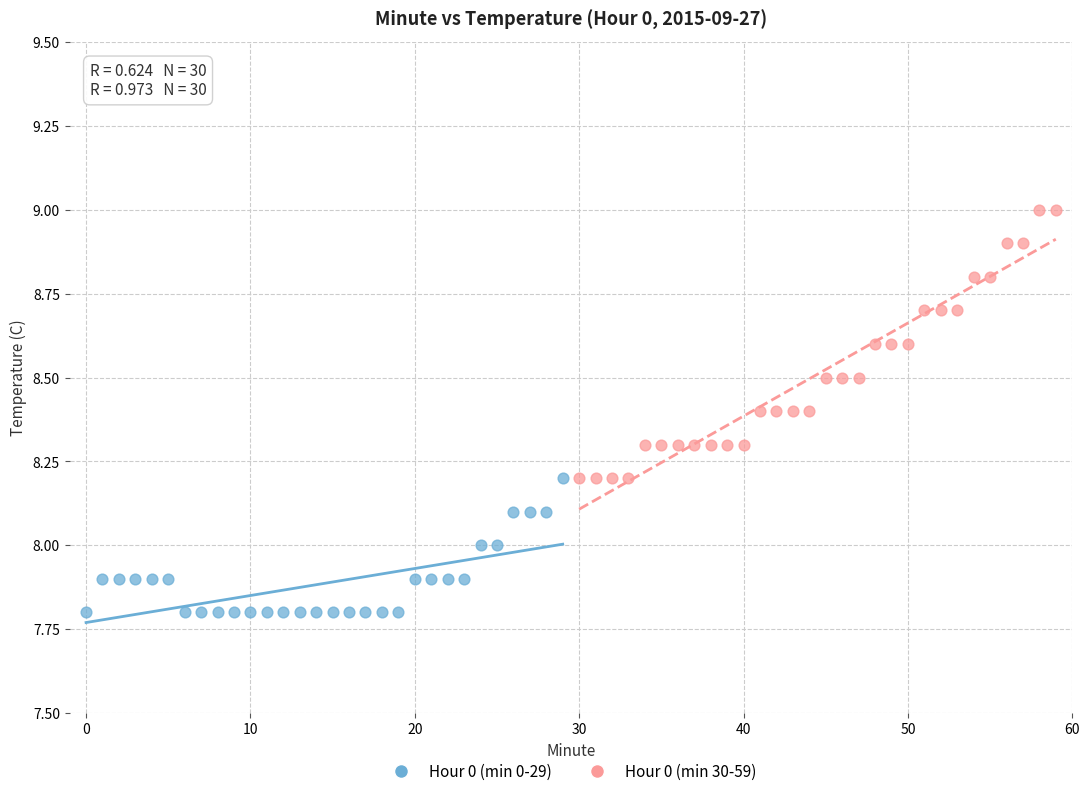

Which series contains the lowest Y value?

Hour 0 (min 0-29)